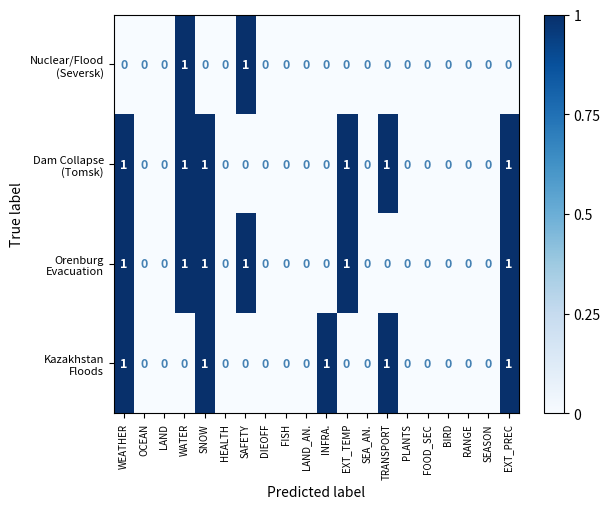

Count the number of data series in this chart.

4